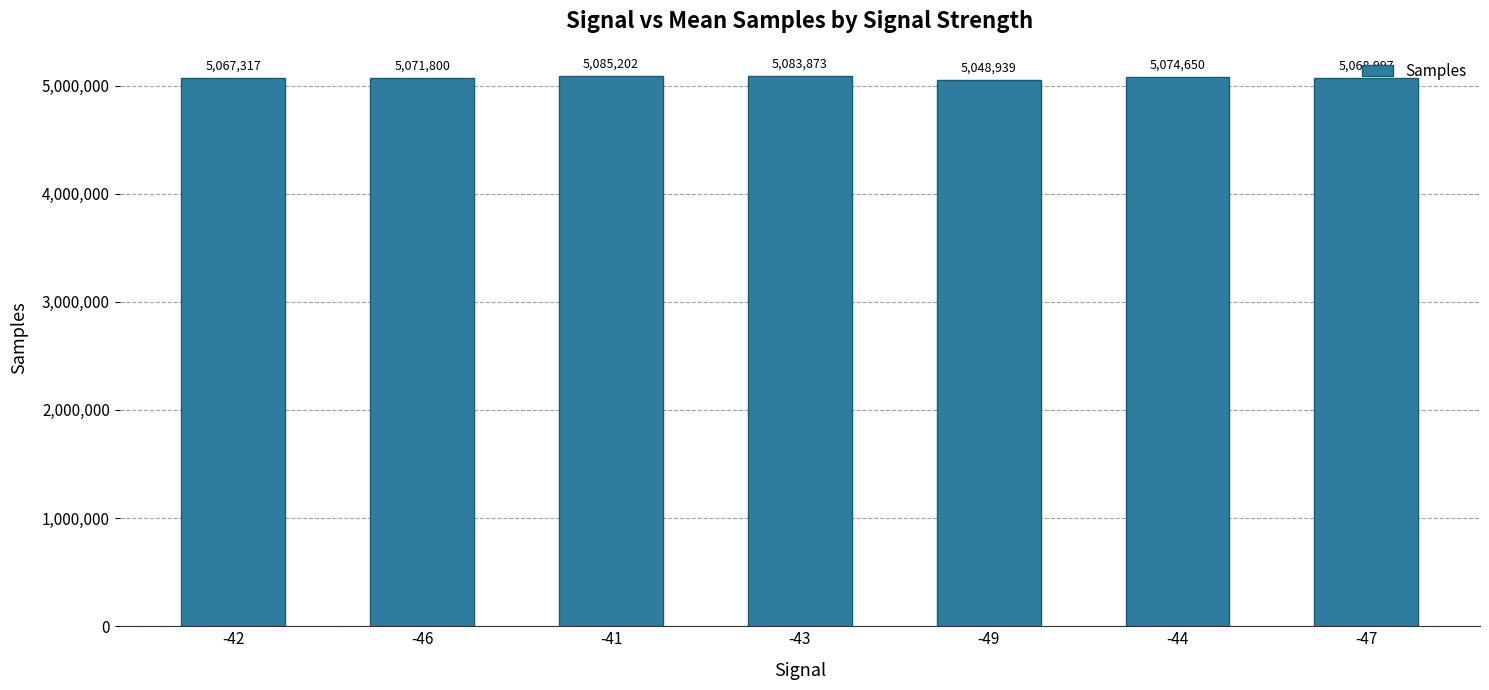

Is it true that the value at -49 is 5048939?

True